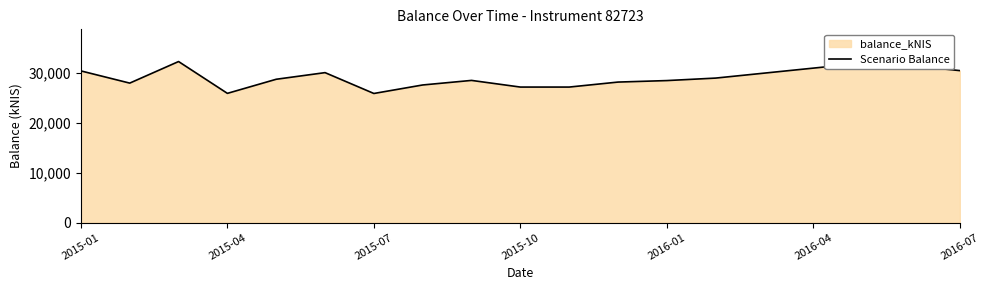

What is the maximum value shown in the chart?

32321.5